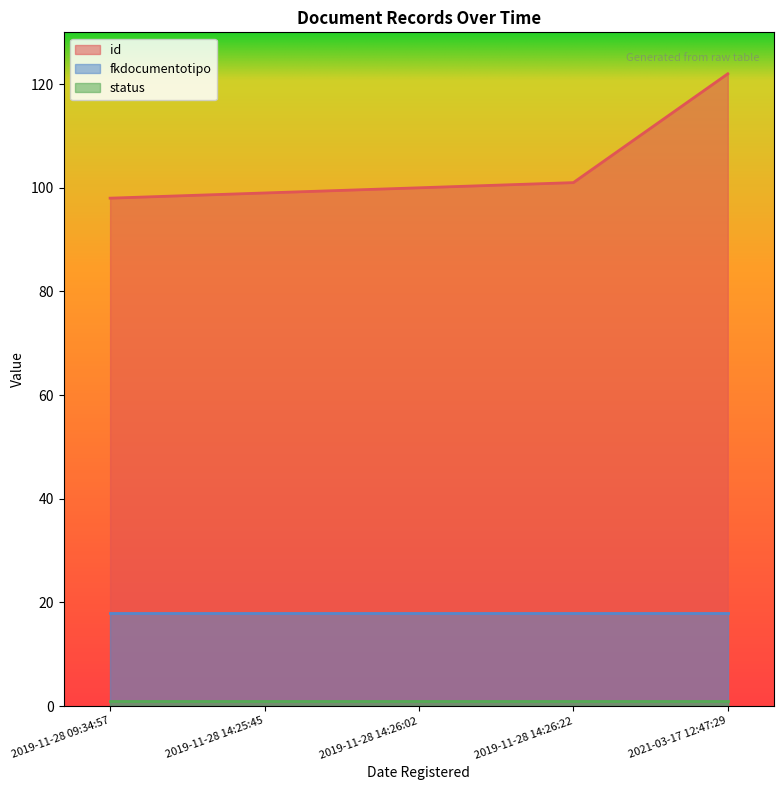

Reading right to left, what are all the values shown in this chart?

id: 2021-03-17 12:47:29=122	2019-11-28 14:26:22=101	2019-11-28 14:26:02=100	2019-11-28 14:25:45=99	2019-11-28 09:34:57=98
fkdocumentotipo: 2021-03-17 12:47:29=18	2019-11-28 14:26:22=18	2019-11-28 14:26:02=18	2019-11-28 14:25:45=18	2019-11-28 09:34:57=18
status: 2021-03-17 12:47:29=1	2019-11-28 14:26:22=1	2019-11-28 14:26:02=1	2019-11-28 14:25:45=1	2019-11-28 09:34:57=1